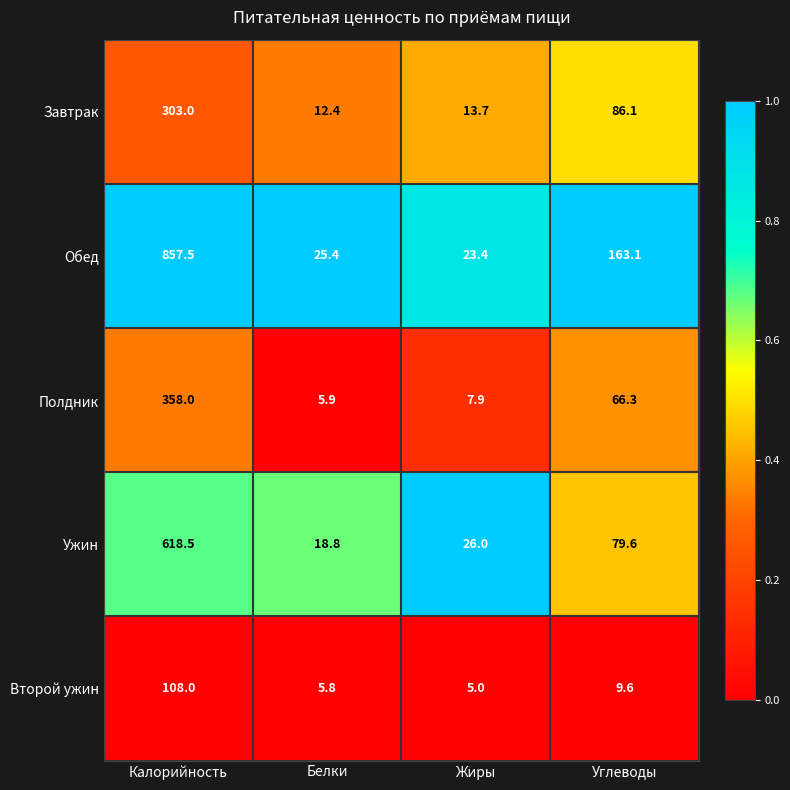

At Углеводы, list the series in order from smallest to largest.

Второй ужин, Полдник, Ужин, Завтрак, Обед